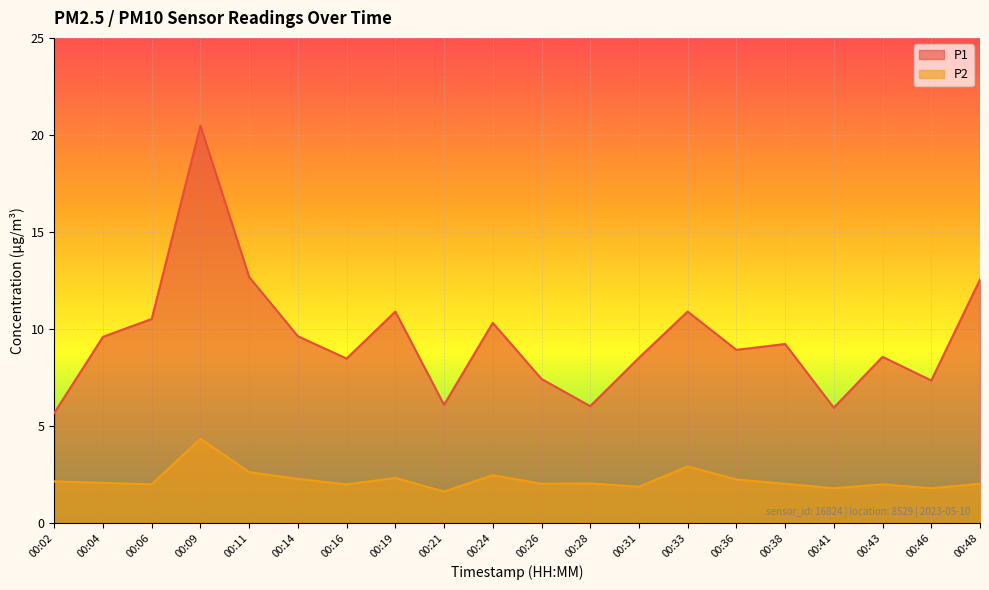

In P2, how many points are lower than both neighbors (excluding endpoints)?

7